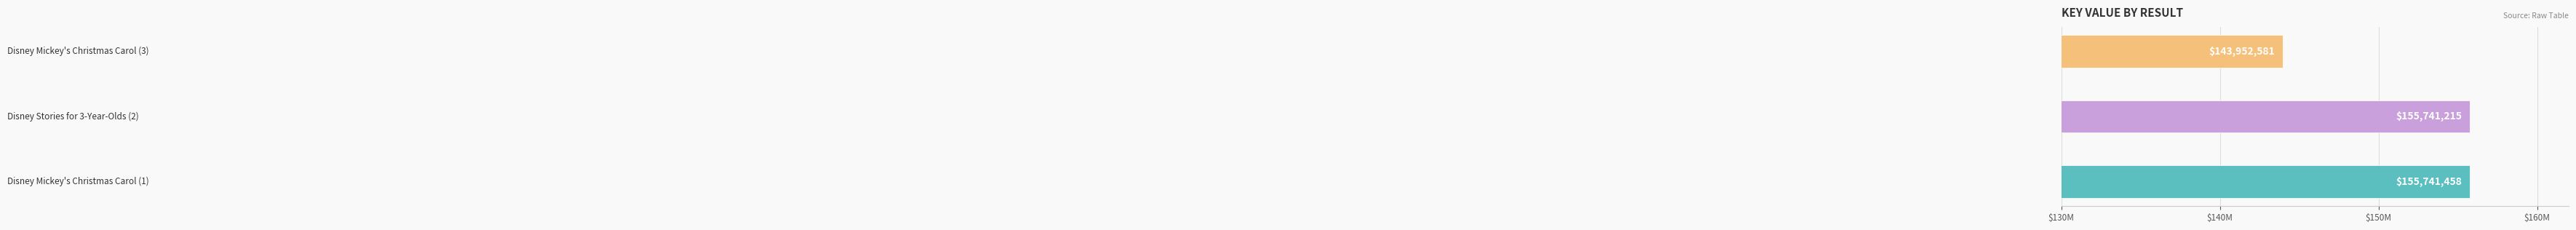

Does the chart contain any negative values?

No